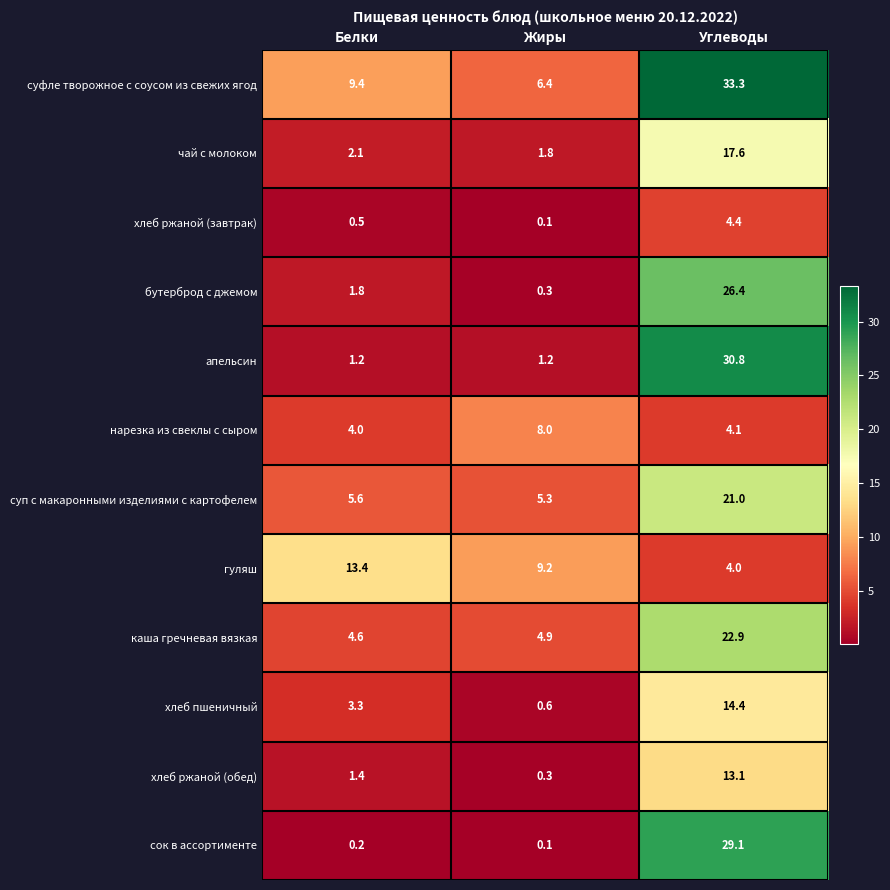

Between Белки and Жиры, which series saw the biggest shift?

гуляш